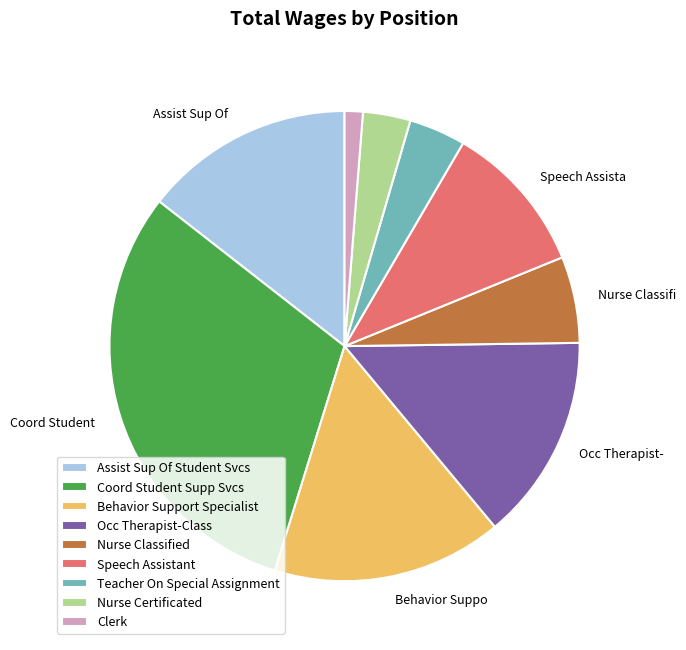

The Occ Therapist-Class slice represents 27% of the pie. True or false?

False